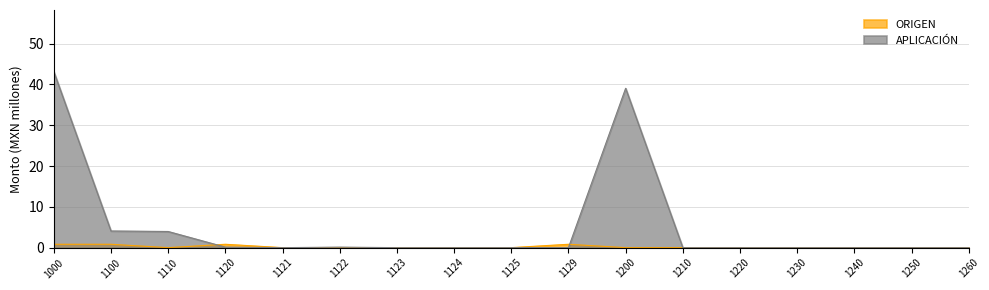

Which category has the highest value in the APLICACIÓN series?

1000